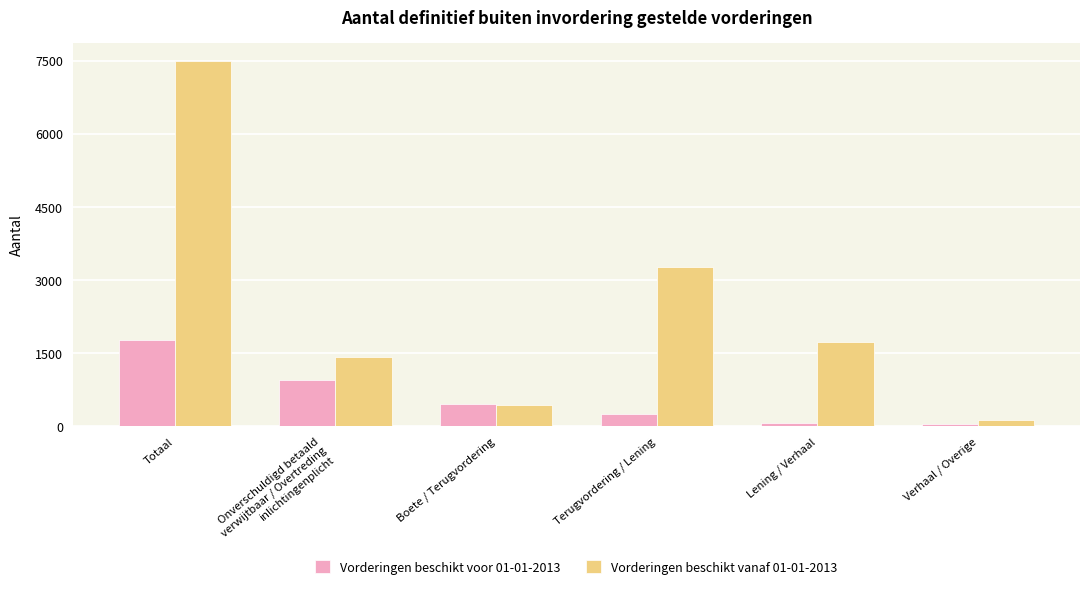

The value of Vorderingen beschikt voor 01-01-2013 at Terugvordering / Lening is 250. True or false?

True